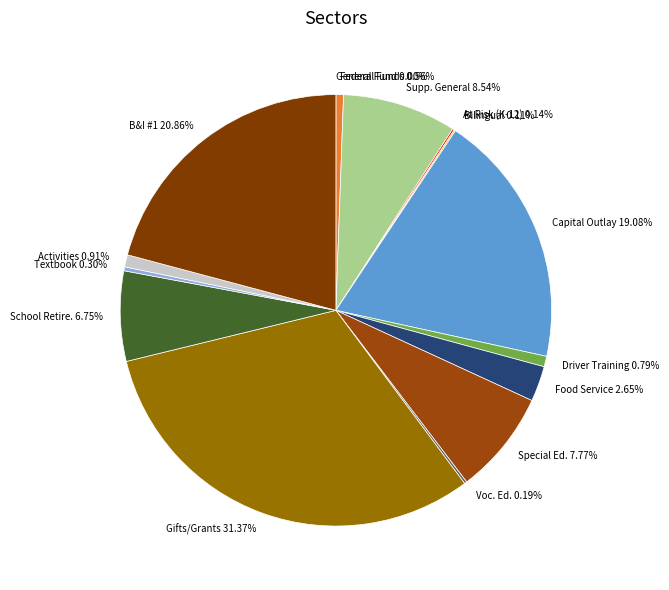

Combined, do Federal Funds and Gifts/Grants account for over 50%?

No